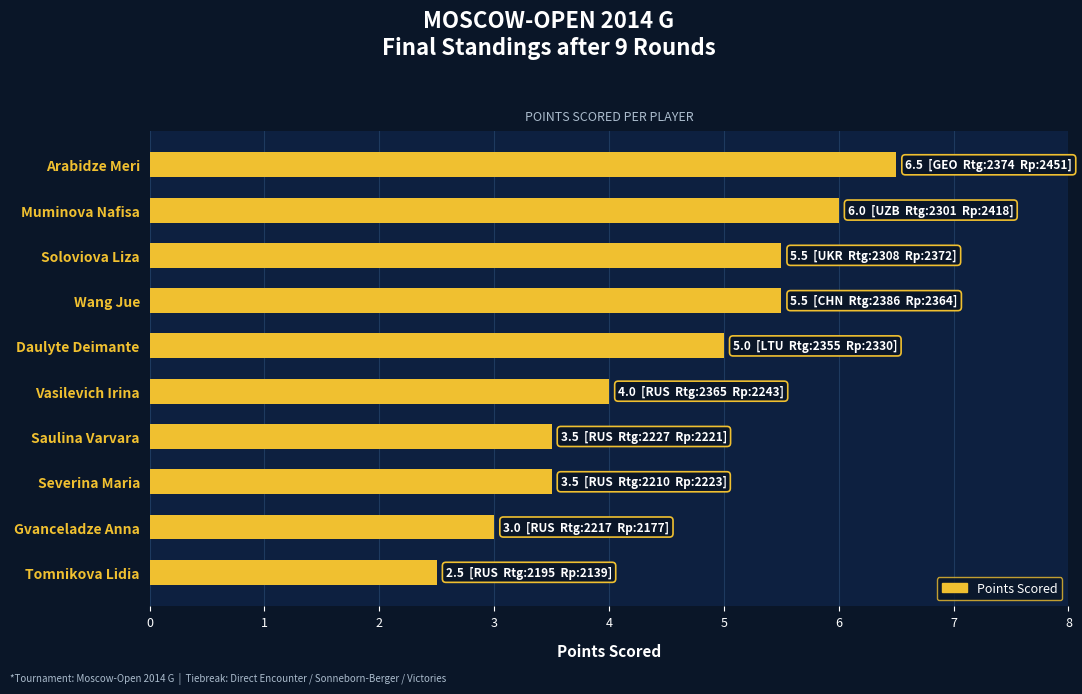

Approximately how many times larger is the value at Tomnikova Lidia compared to Vasilevich Irina?

0.6